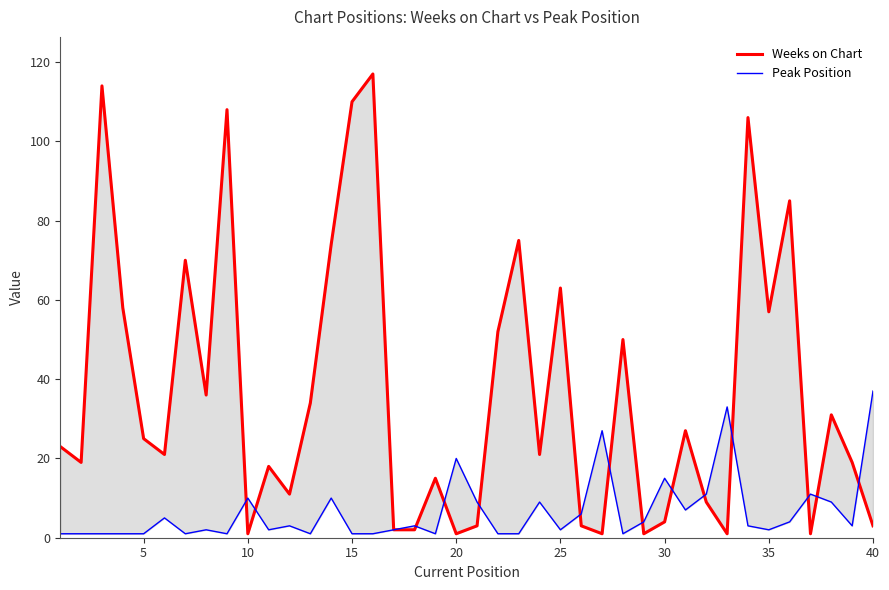

At 15, list the series in order from smallest to largest.

Peak Position, Weeks on Chart